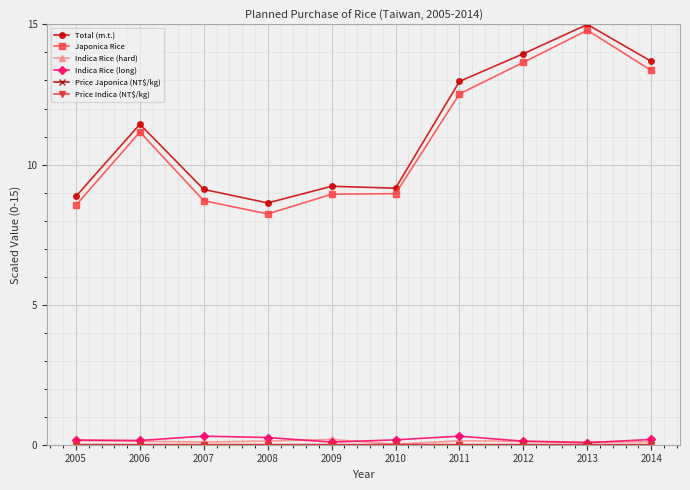

What is the spread (max minus min) of values at 2006?

11.4